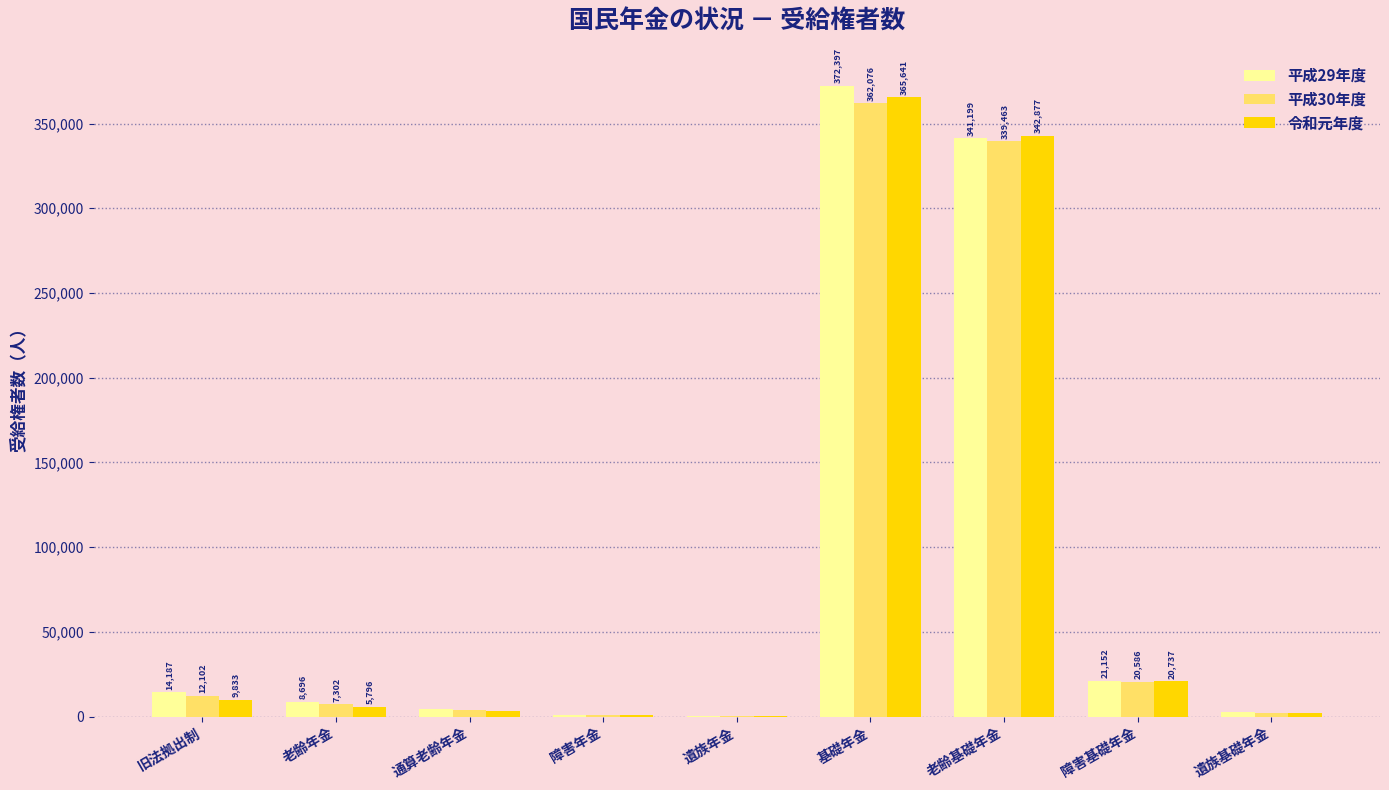

What is the highest value of the 平成30年度 series?

362076